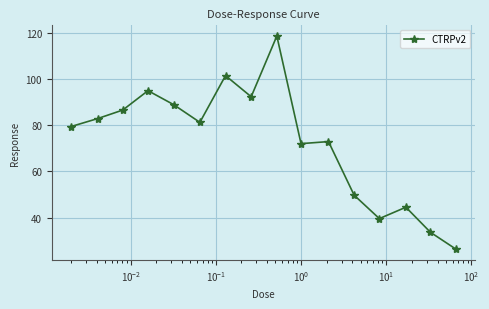

What is the minimum value shown in the chart?

26.2